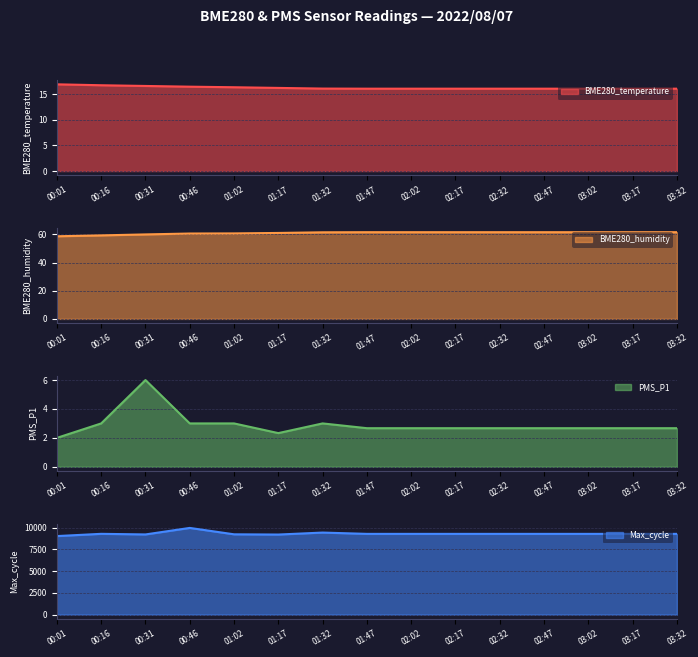

Does the chart display data point markers on the line(s)?

No